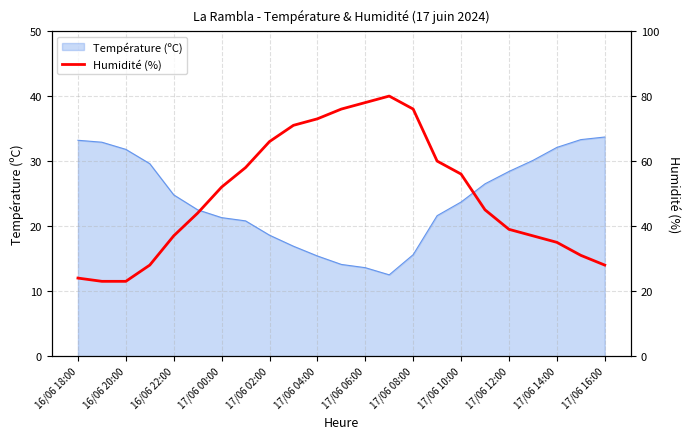

What is the value of the 3rd point from the left?

23